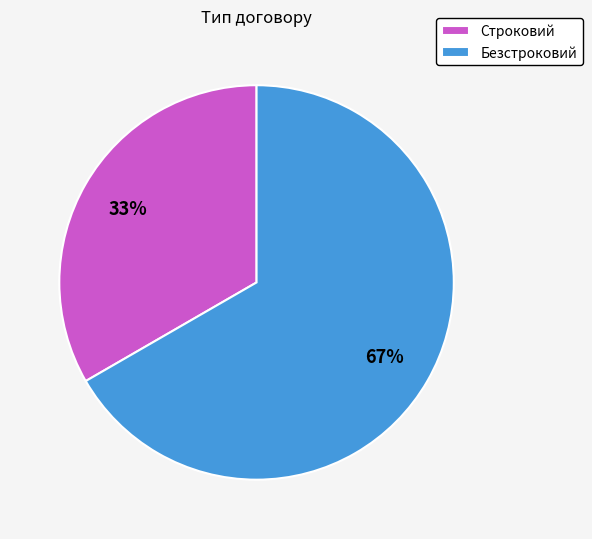

To the nearest percent, what percentage of the pie is Безстроковий?

67%